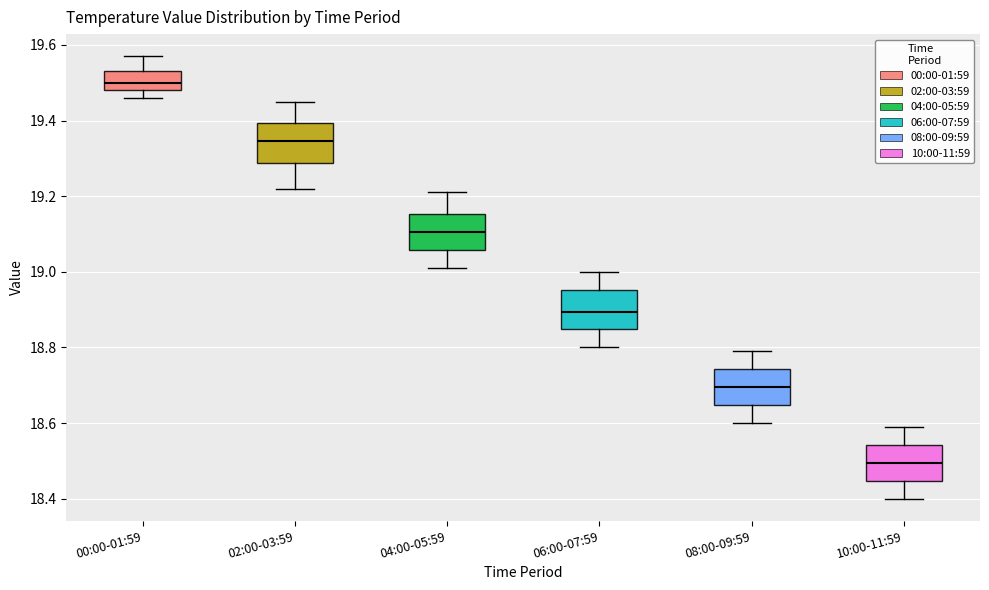

Reading left to right, transcribe this box plot: for each box, give where its median line is, the range the box spans, and where its two whiskers end, as read against the y-axis. The values are not printed on the chart, so give them approximately, as read against the axis.

00:00-01:59: median 19.50, box 19.48 to 19.54, whiskers 19.46 to 19.58
02:00-03:59: median 19.34, box 19.28 to 19.40, whiskers 19.22 to 19.46
04:00-05:59: median 19.10, box 19.06 to 19.16, whiskers 19.02 to 19.22
06:00-07:59: median 18.90, box 18.84 to 18.96, whiskers 18.80 to 19.00
08:00-09:59: median 18.70, box 18.64 to 18.74, whiskers 18.60 to 18.80
10:00-11:59: median 18.50, box 18.44 to 18.54, whiskers 18.40 to 18.60